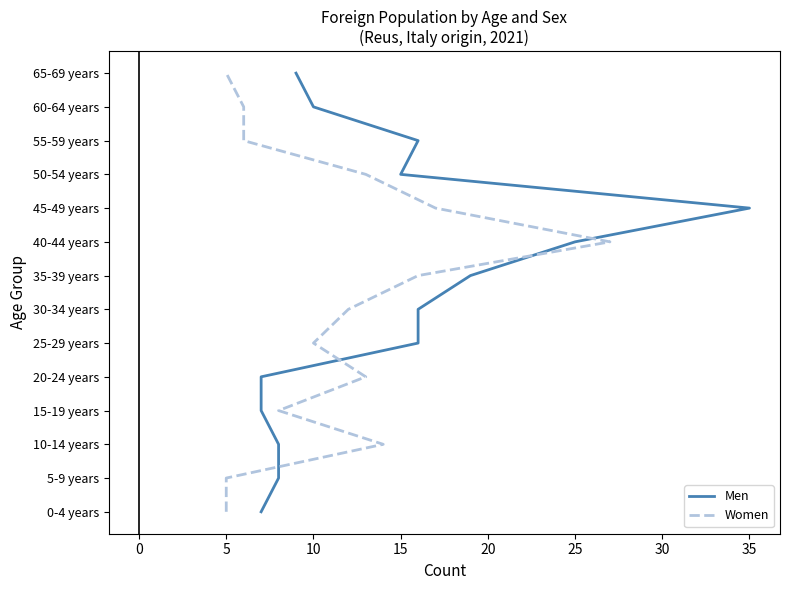

How many lines are shown in the chart?

2